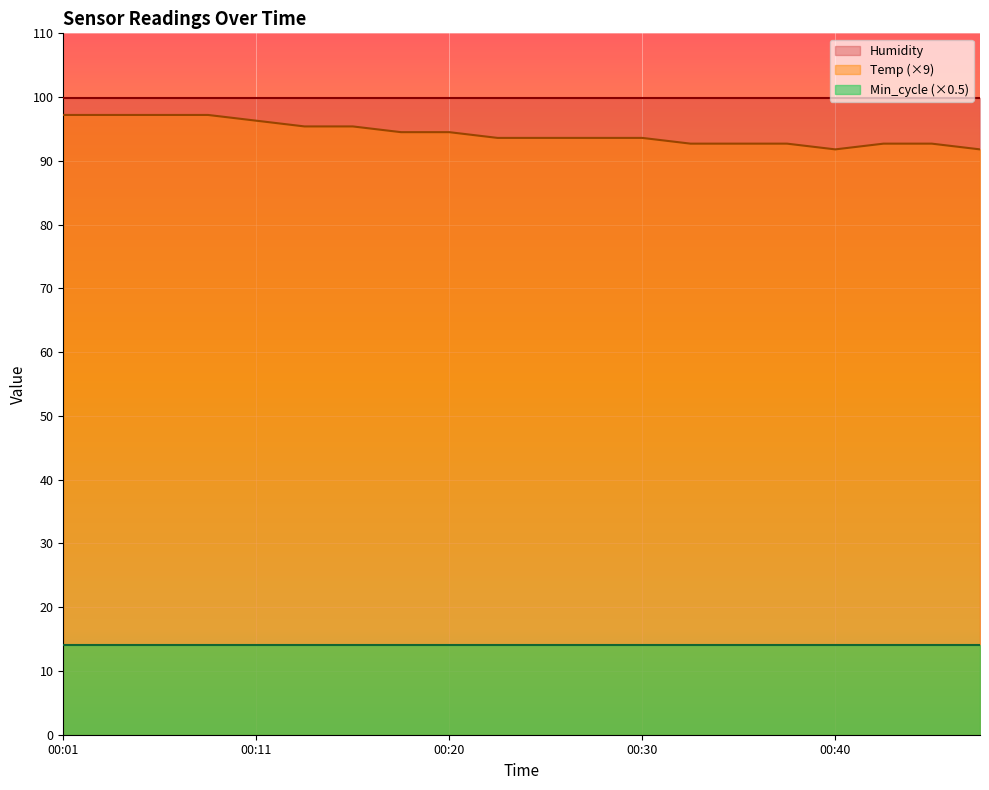

What are all the series names shown in the legend?

Humidity, Temp (×9), Min_cycle (×0.5)